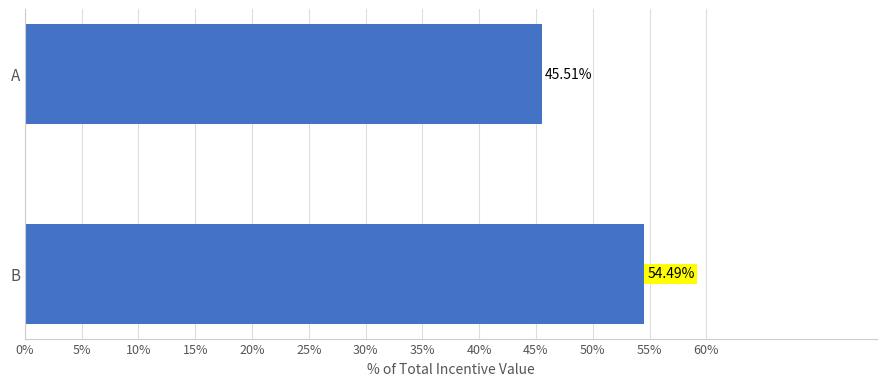

Are the bars horizontal?

Yes